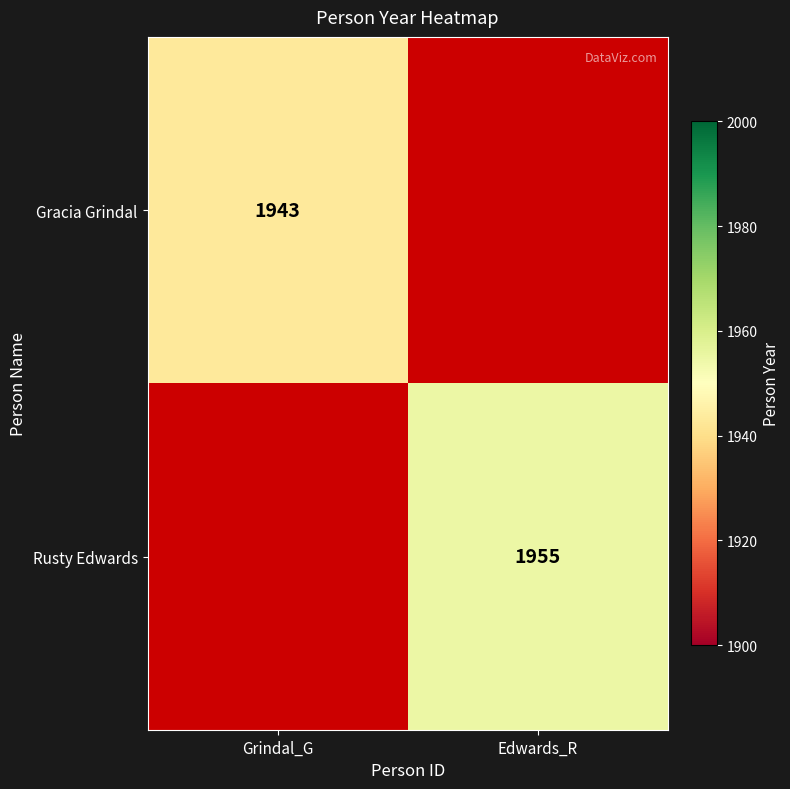

The Rusty Edwards series shows 436 at Edwards_R. True or false?

False